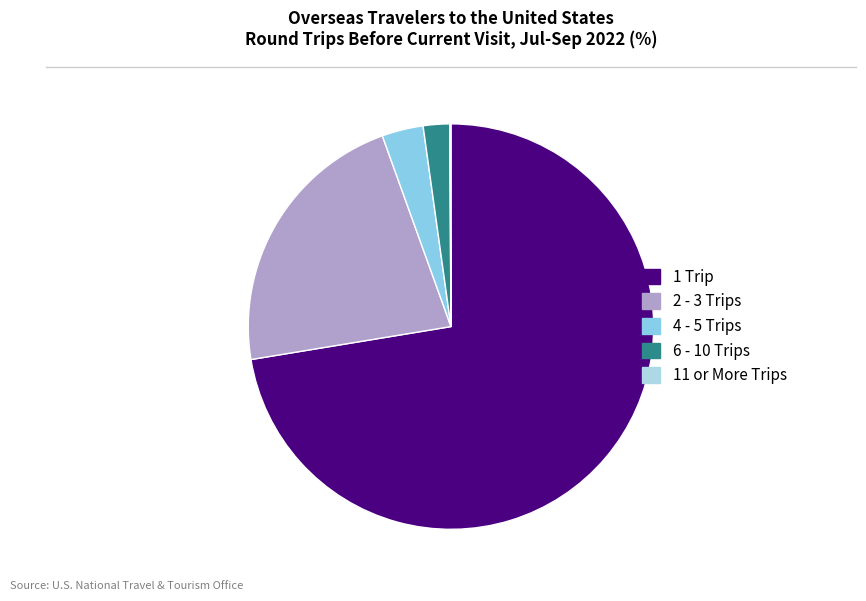

To the nearest percent, what is the difference between the largest and smallest slice percentages?

72%